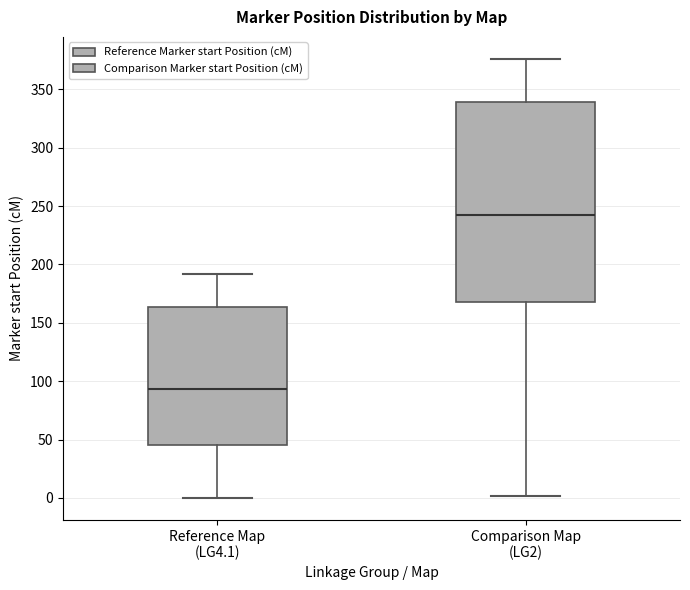

Where does the lower whisker of the box for Reference Map (LG4.1) end on the y-axis? The values are not printed on the chart, so give them approximately, as read against the axis.

0